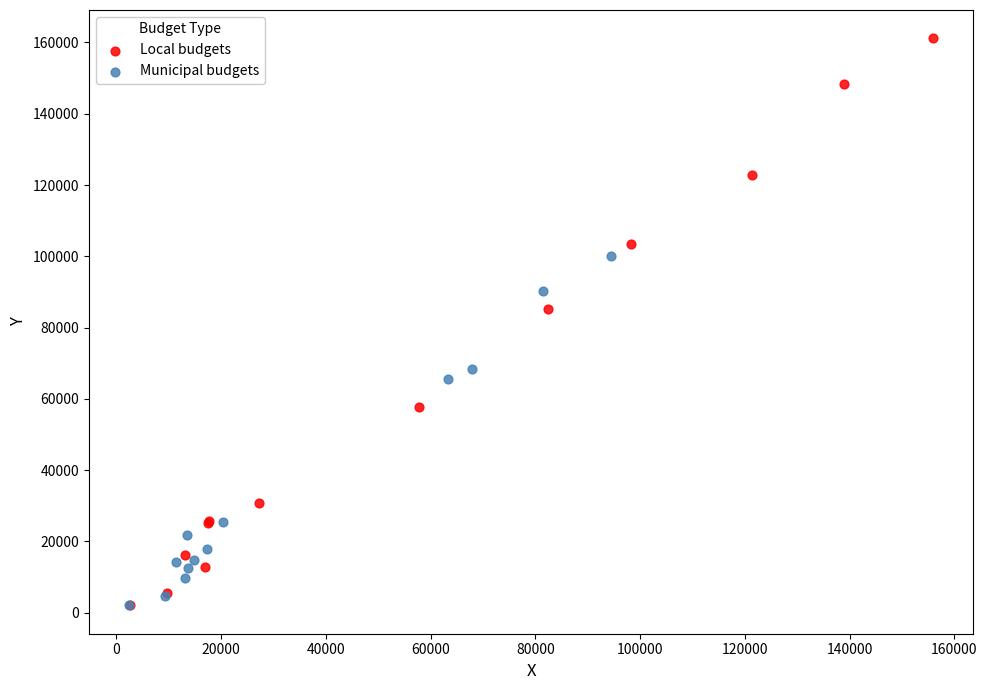

What are all the series names shown in the legend?

Local budgets, Municipal budgets